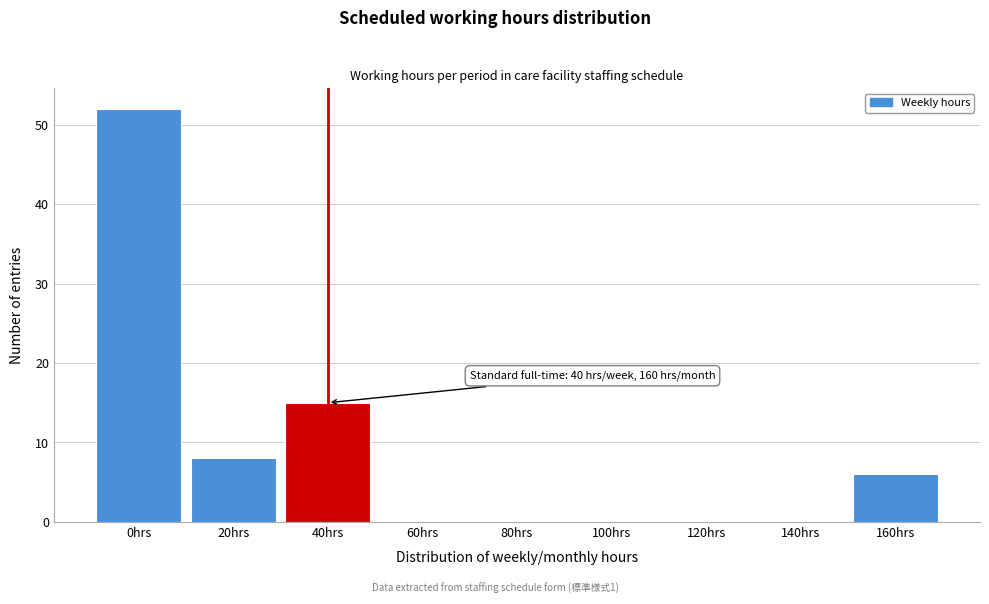

Reading left to right, what are all the values shown in this chart?

0hrs=52	20hrs=8	40hrs=15	60hrs=0	80hrs=0	100hrs=0	120hrs=0	140hrs=0	160hrs=6